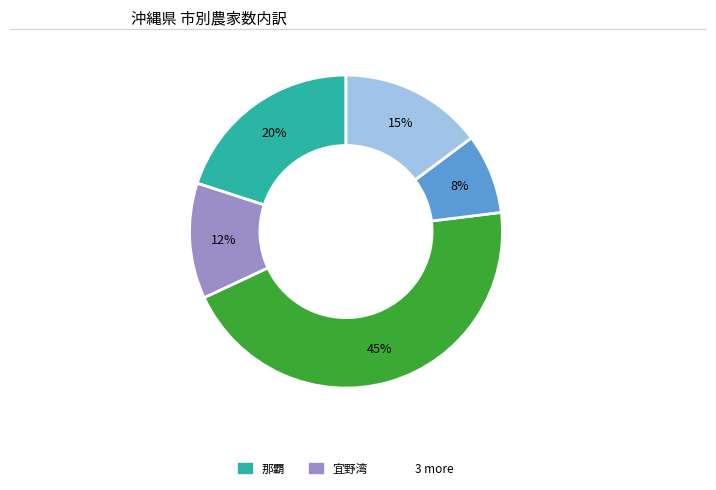

To the nearest percent, what is the average slice percentage?

20%